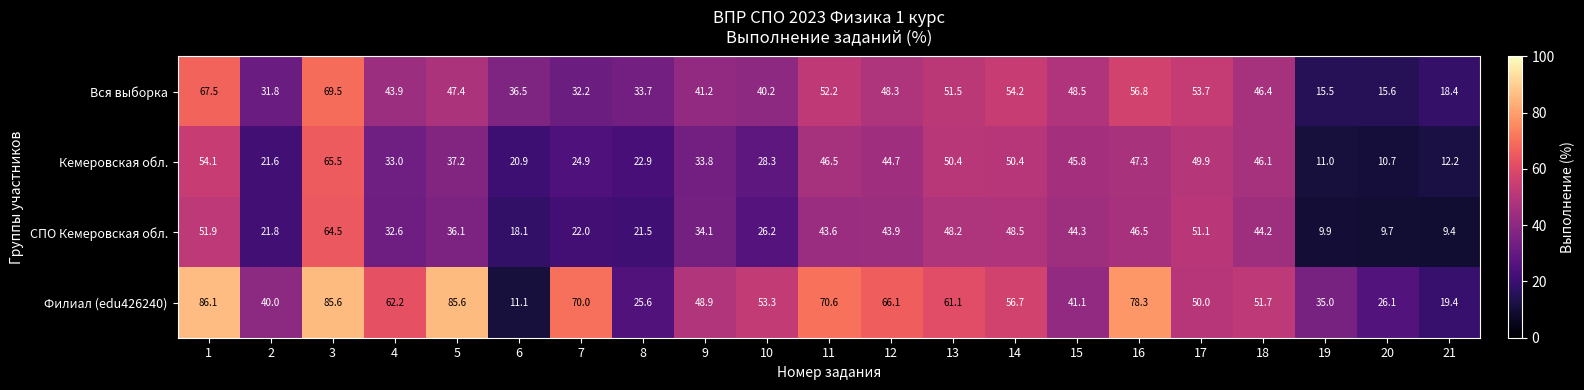

Which category has the lowest value across all series?

21